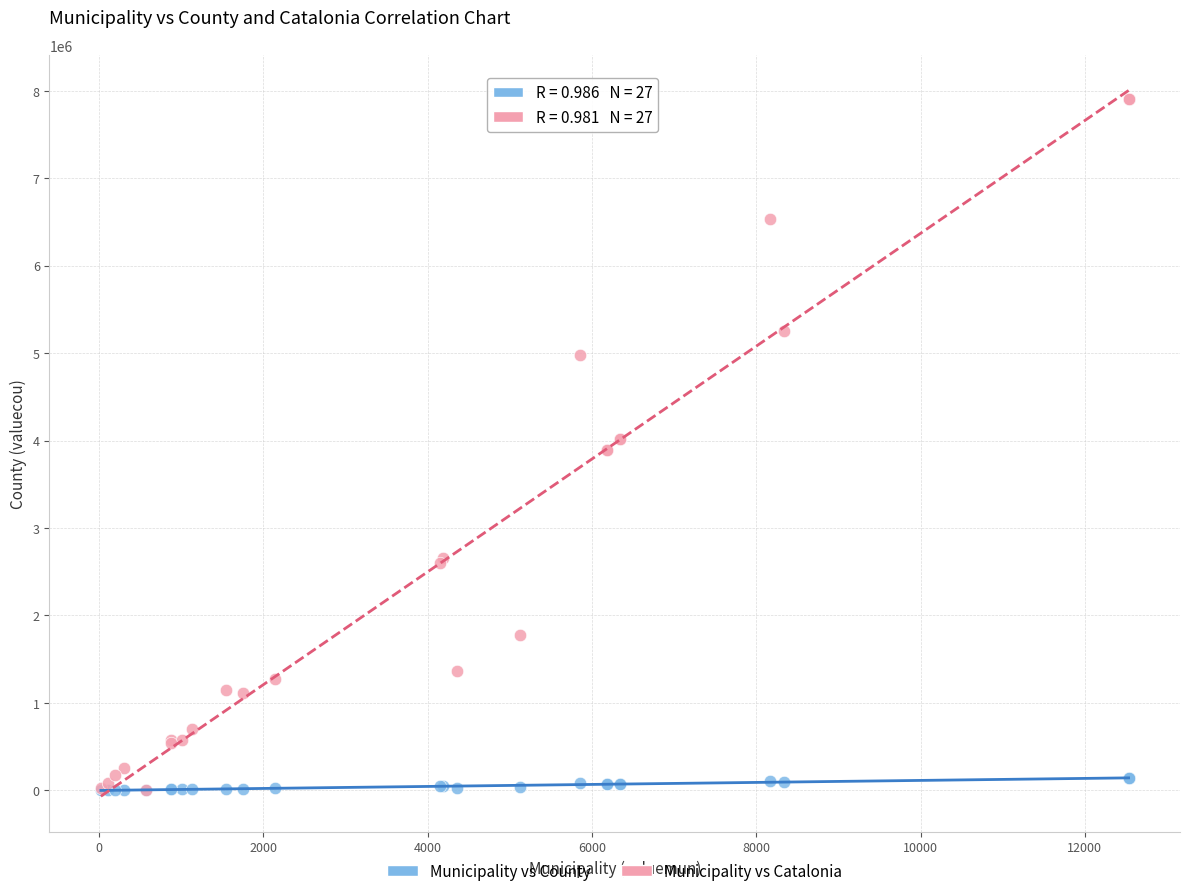

Which series reaches the maximum Y coordinate?

Municipality vs Catalonia